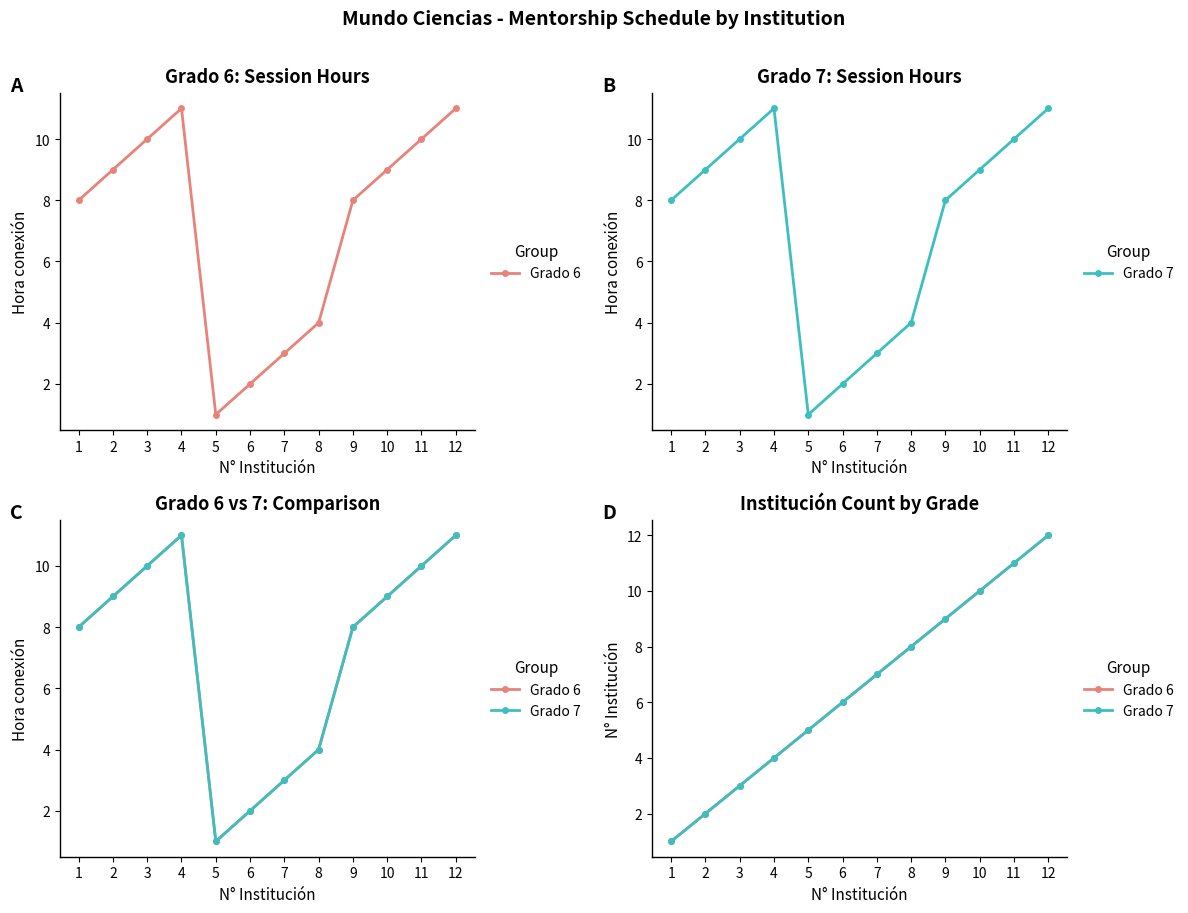

At which category is the sum across all series the highest?

12